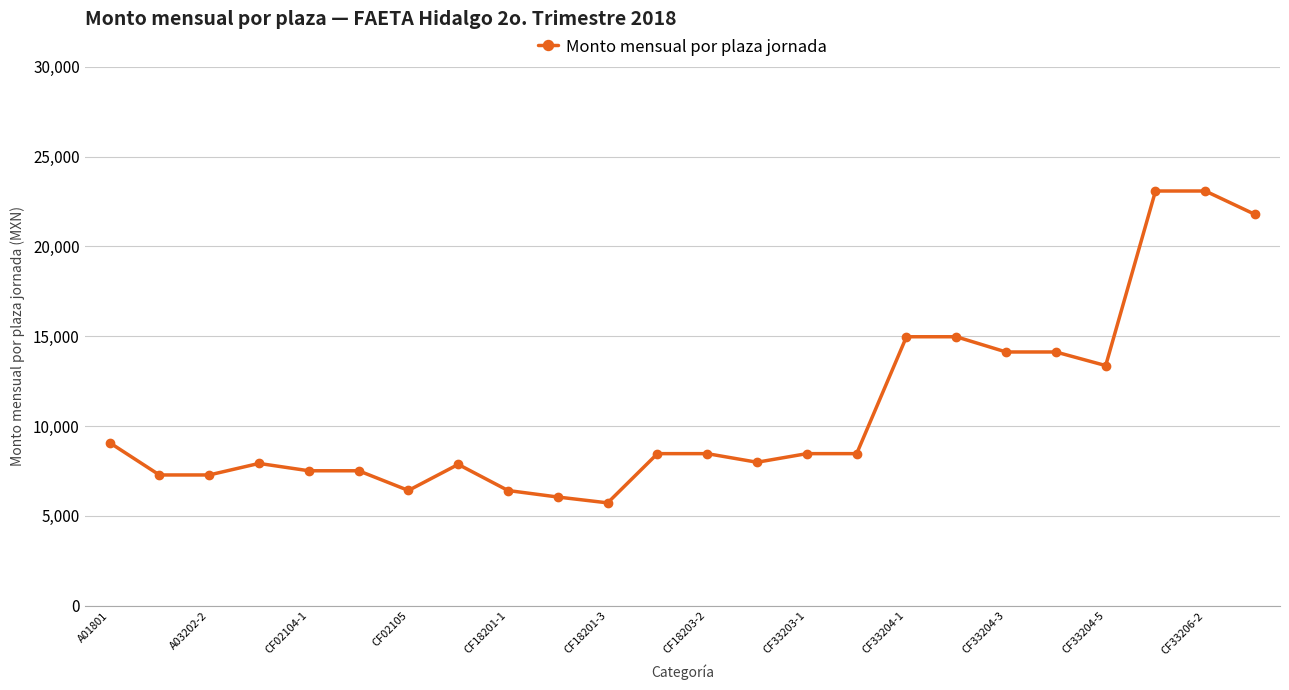

True or false: the data has more than 1 interior local peaks.

True